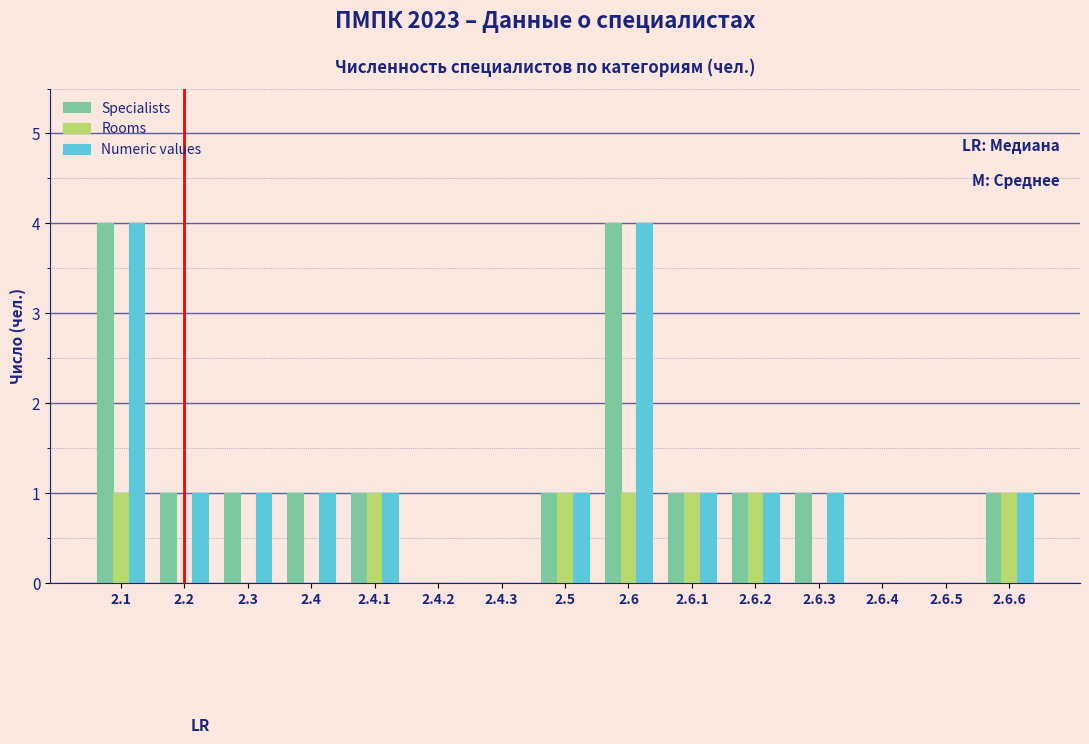

Is the value of Rooms at 2.6.5 greater than the value of Specialists at 2.1?

No